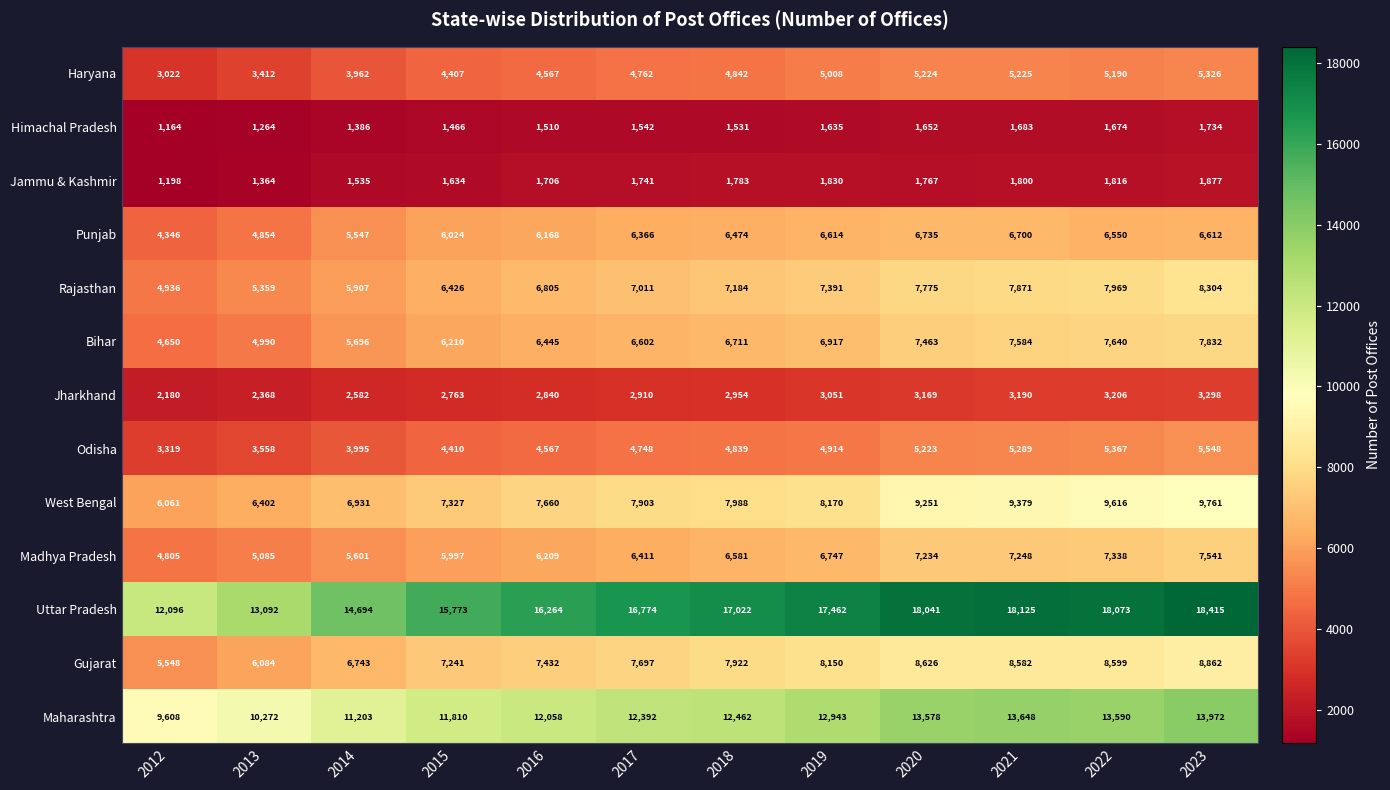

Where is Gujarat nearest to the value 7205?

2015